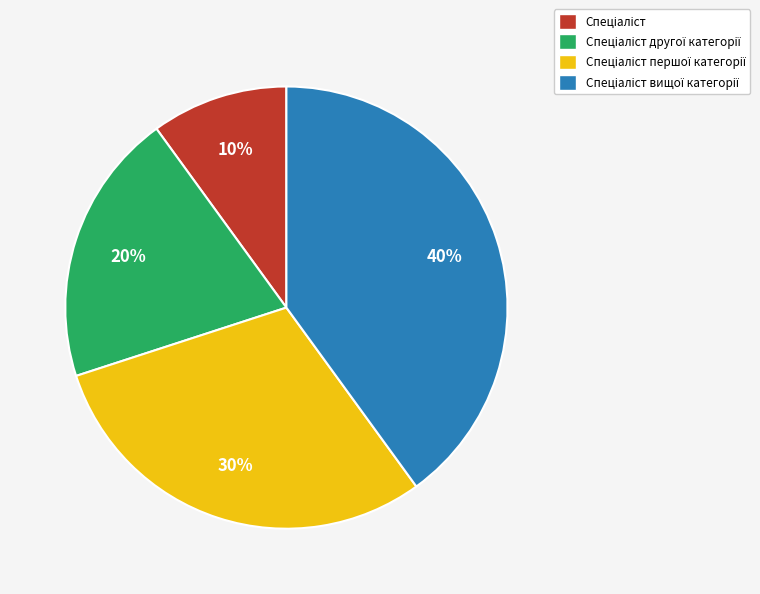

Is there a majority slice in this chart?

No